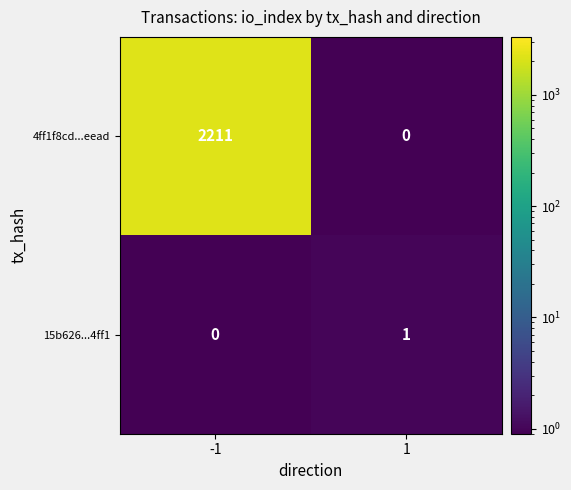

Rank the series at 1 from lowest to highest value.

4ff1f8cd...eead, 15b626...4ff1